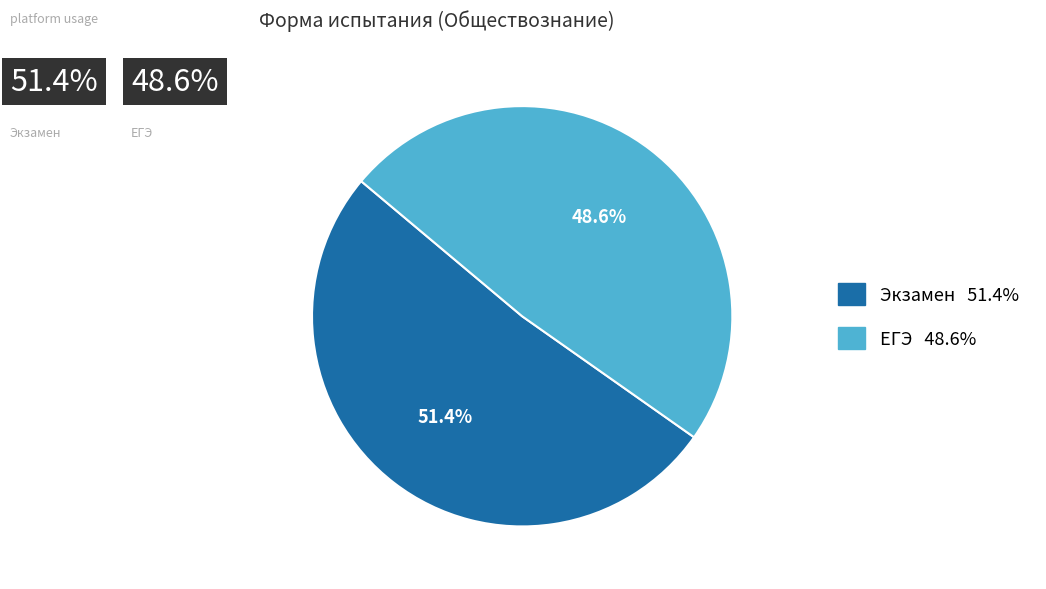

What is the majority slice?

Экзамен